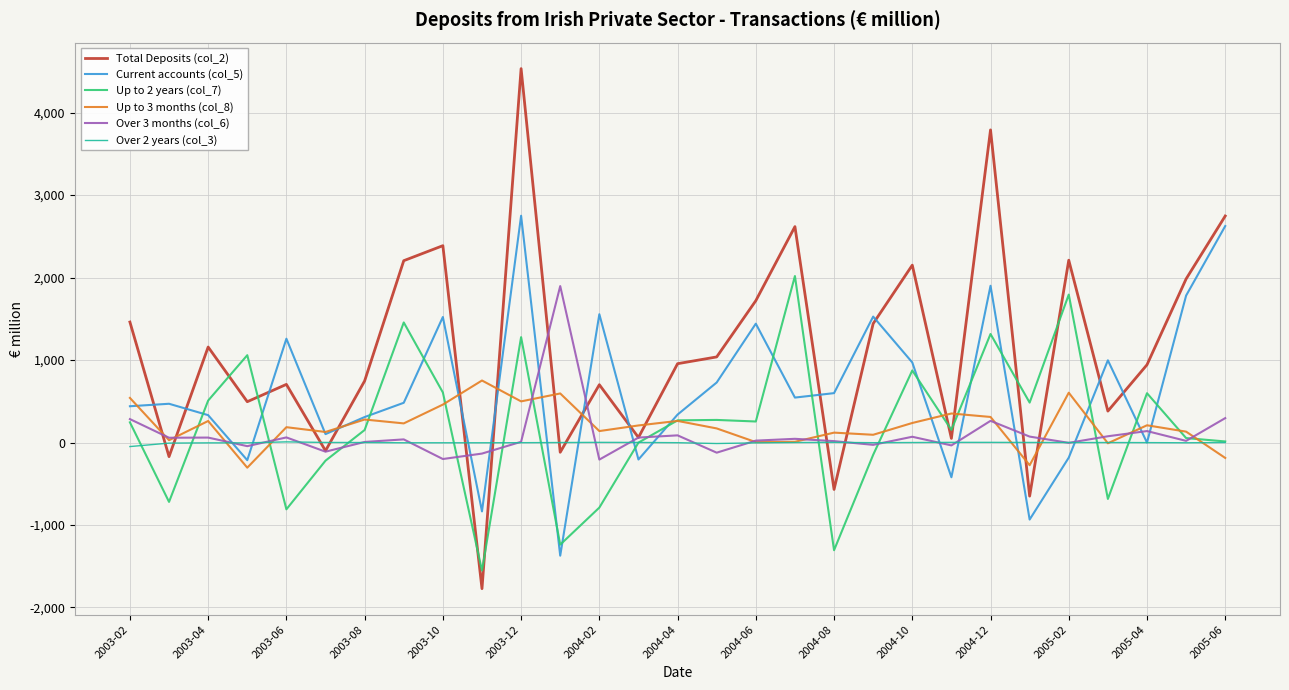

What is the greatest value displayed?

4534